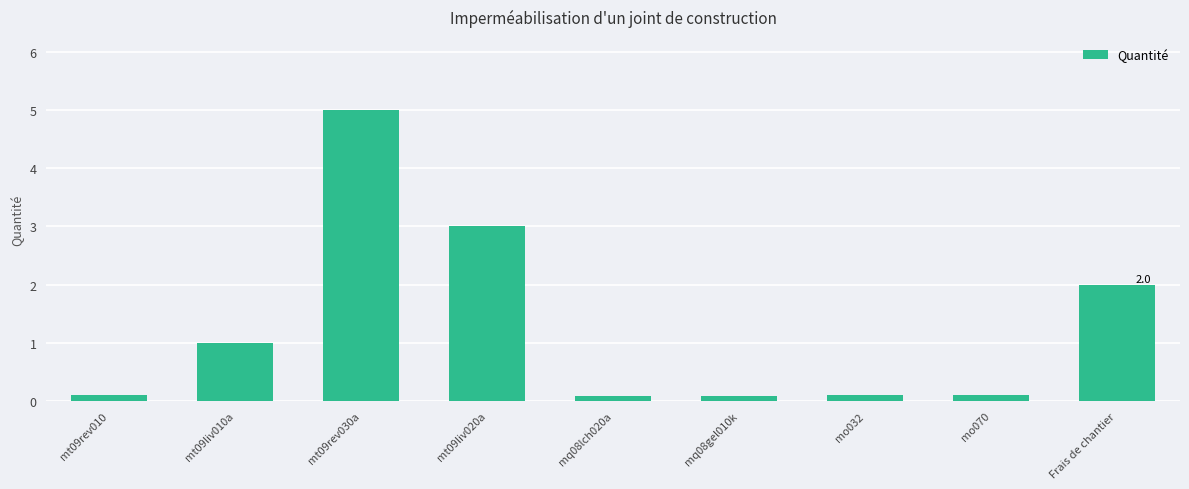

Read the value at mo070.

0.1